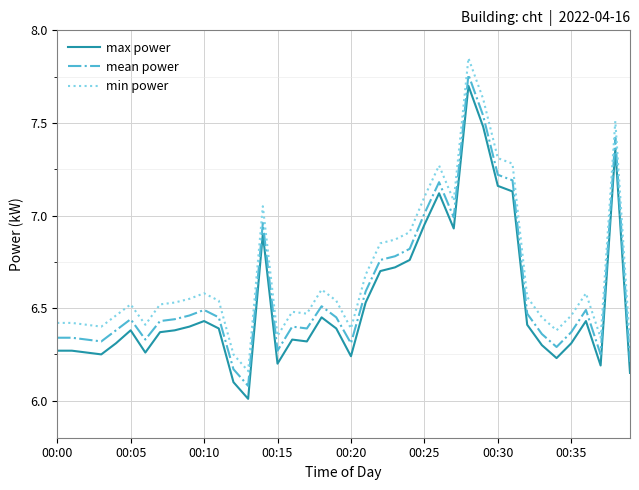

What is the difference between the maximum and minimum values in the max power series?

1.7